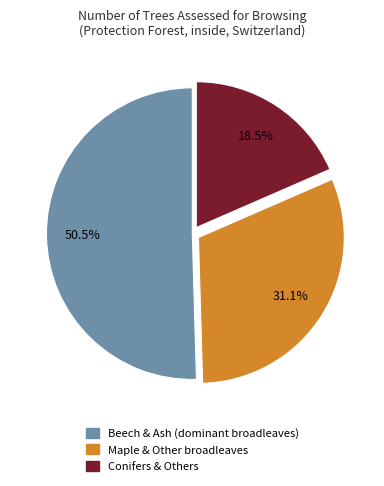

Between Conifers & Others and Maple & Other broadleaves, which is larger?

Maple & Other broadleaves